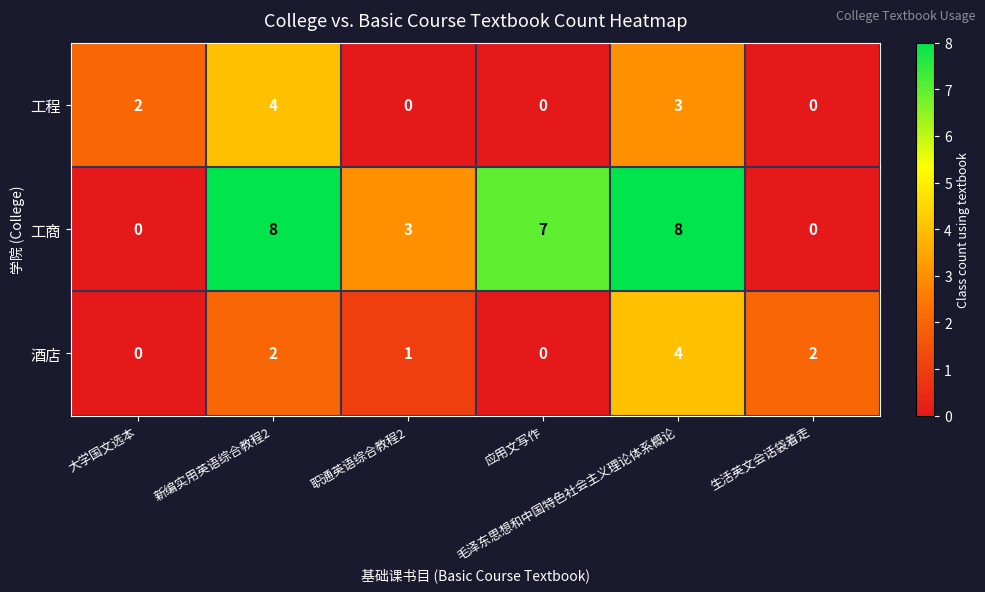

Rank the series at 职通英语综合教程2 from lowest to highest value.

工程, 酒店, 工商